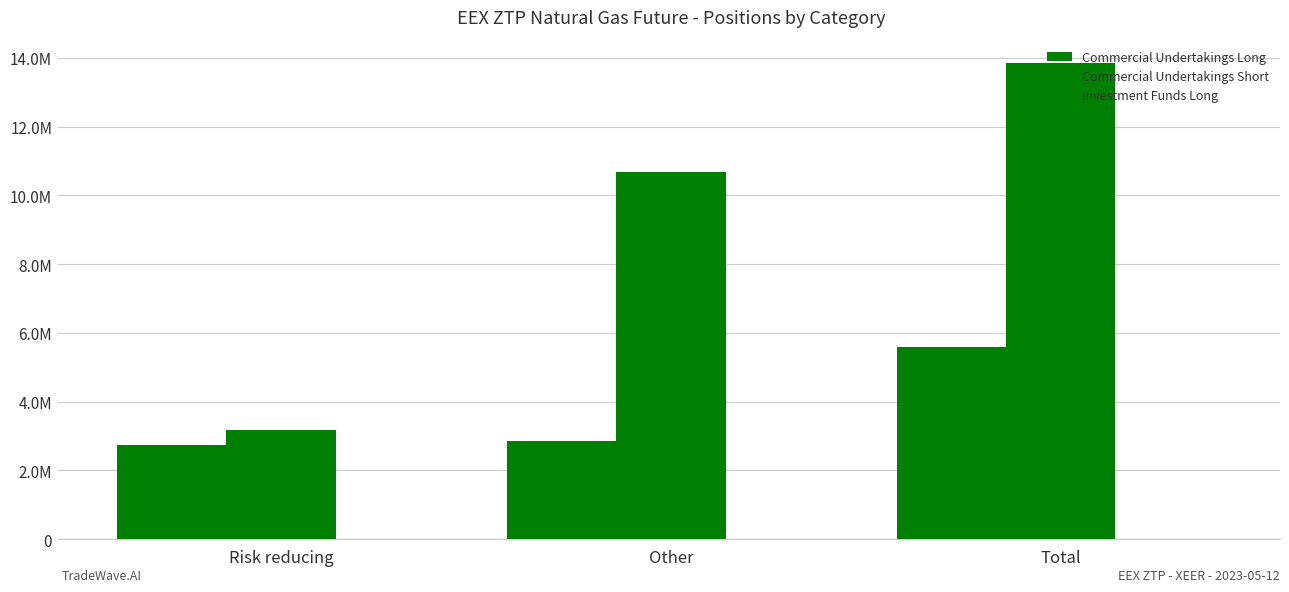

Does the chart contain any negative values?

No